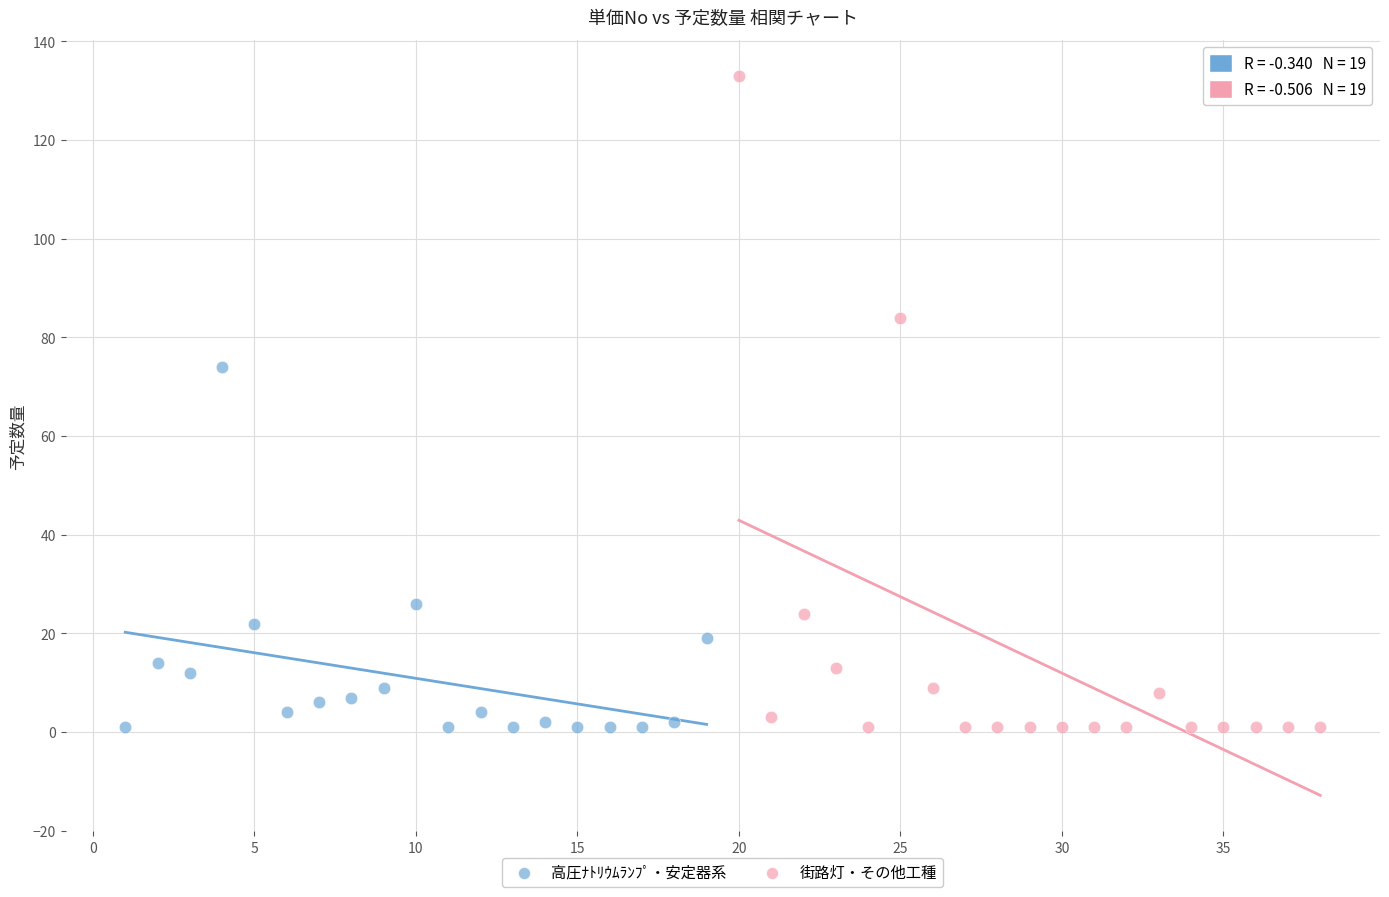

Which series contains the highest Y value?

街路灯・その他工種